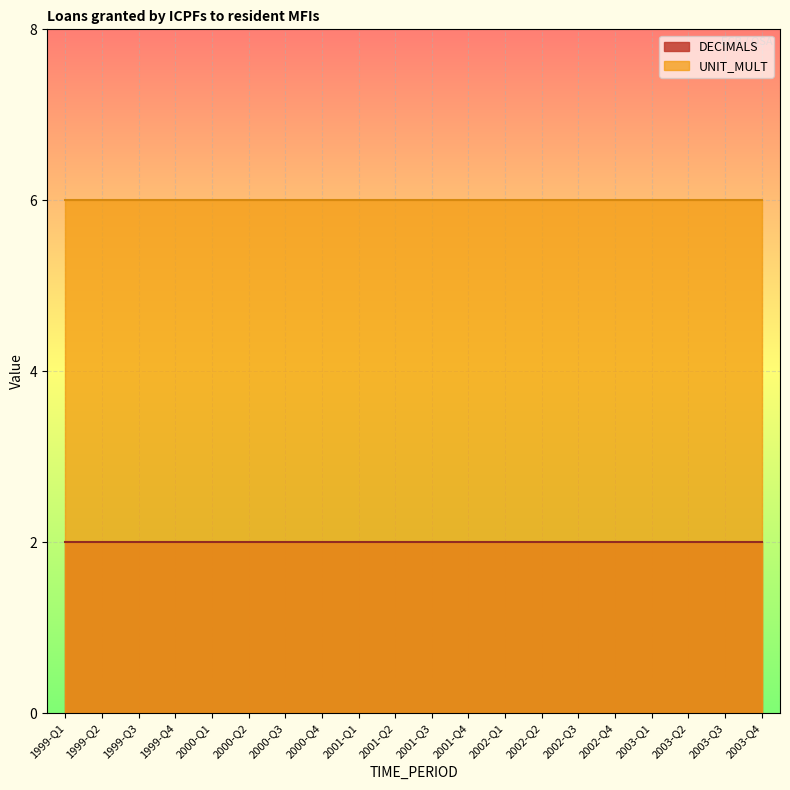

What is the total value across all series at 2002-Q1?

8